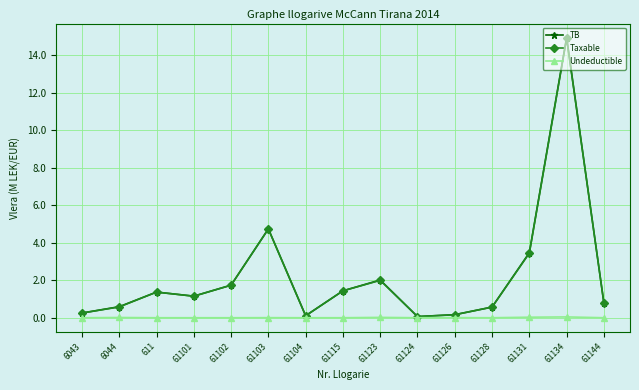

What is the spread (max minus min) of values at 6043?

0.3